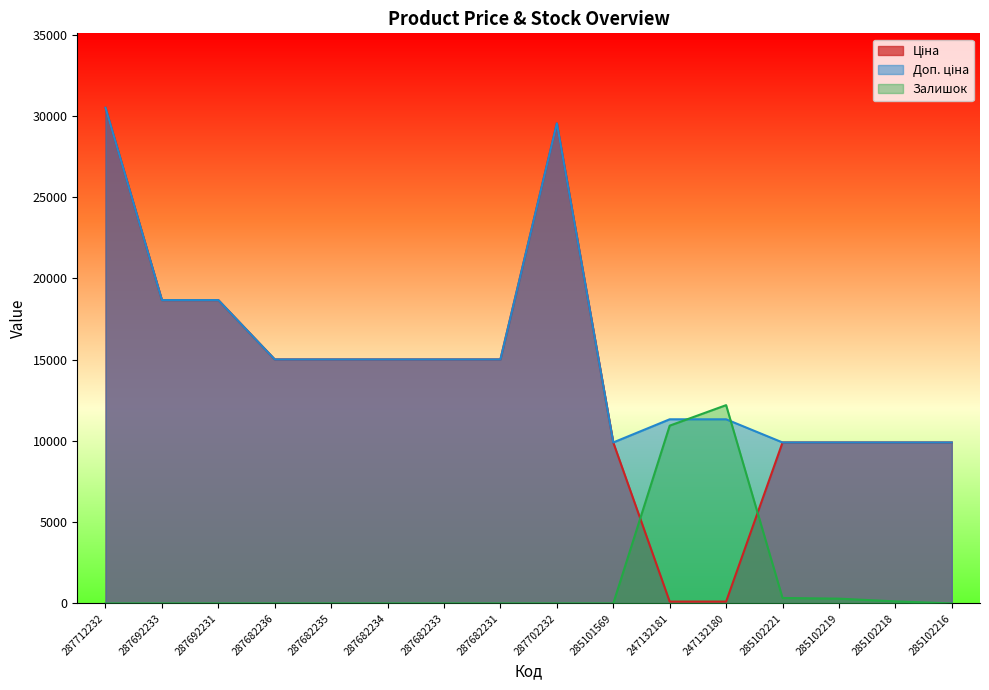

Where is Залишок nearest to the value 6102?

247132181